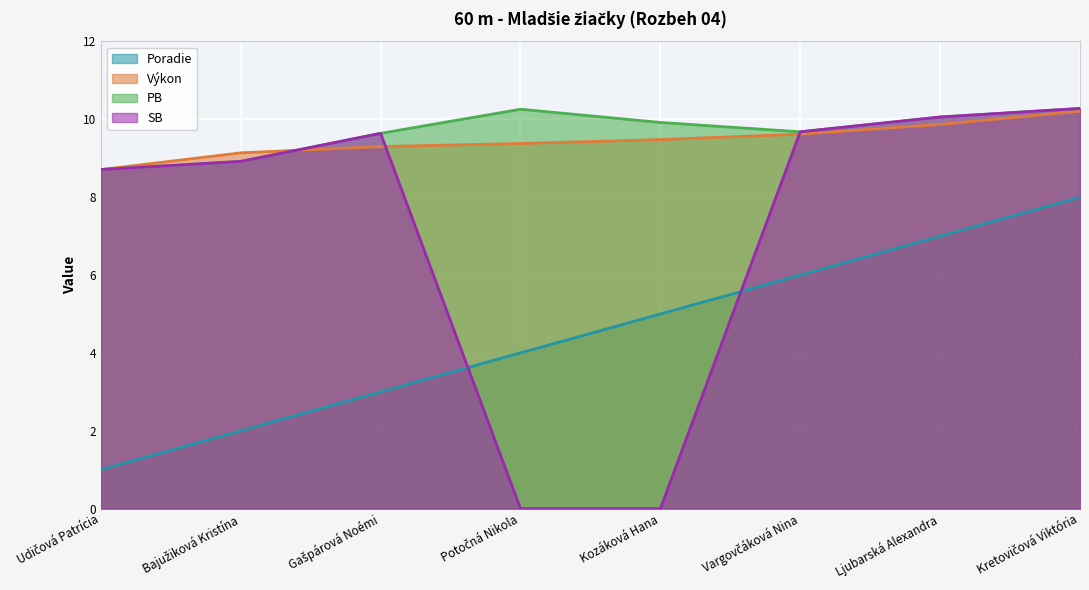

What is the value of the PB point at the 4th from the left?

10.3